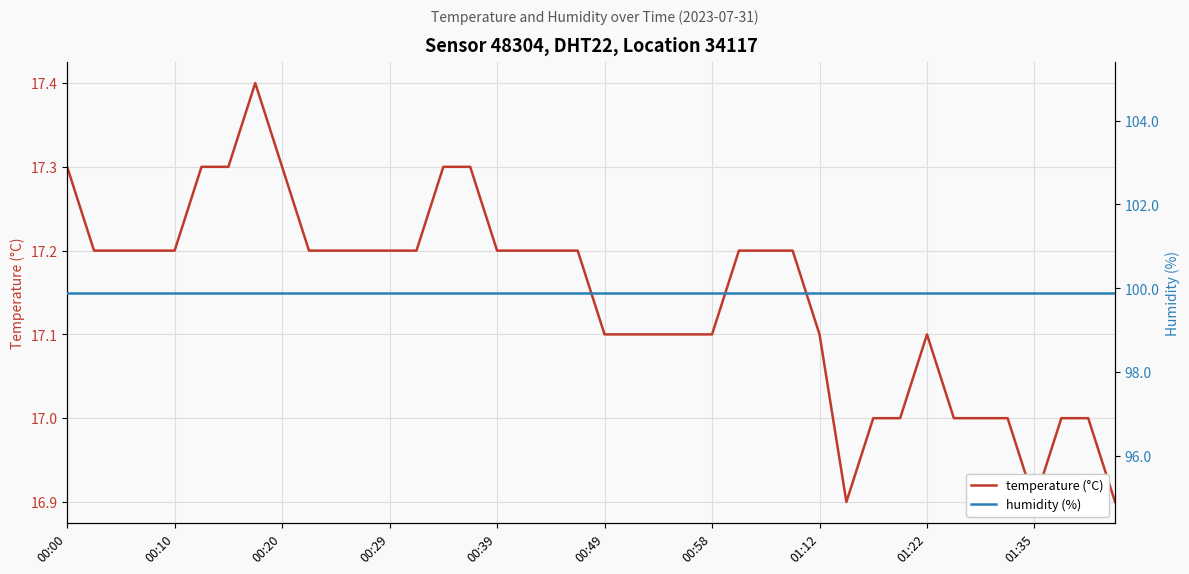

True or false: humidity (%) has a value of 99.9 at 39.

True